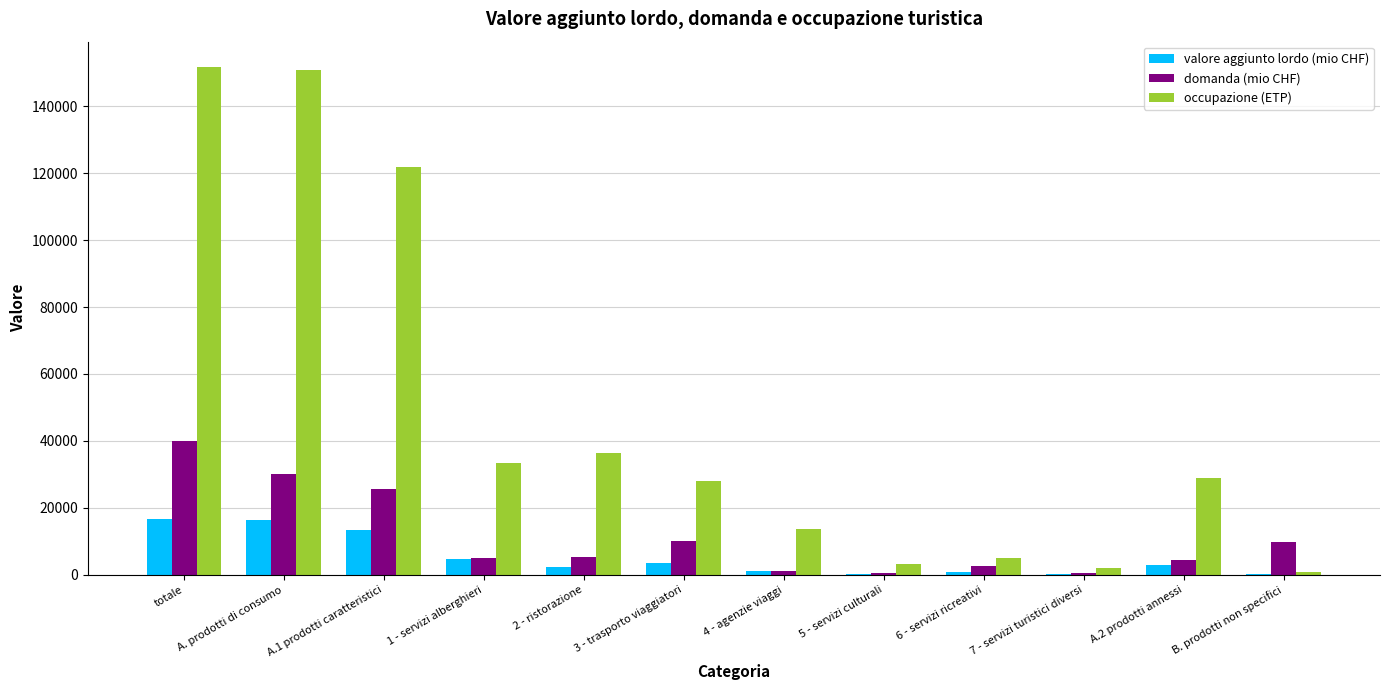

Which series has the largest total across all categories?

occupazione (ETP)